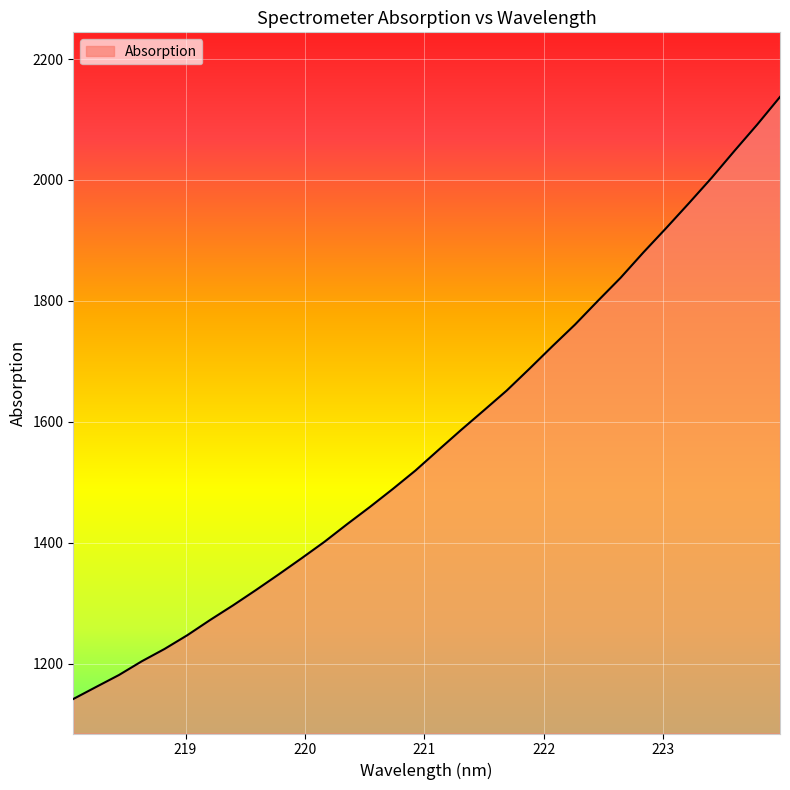

What is the maximum value shown in the chart?

2137.3